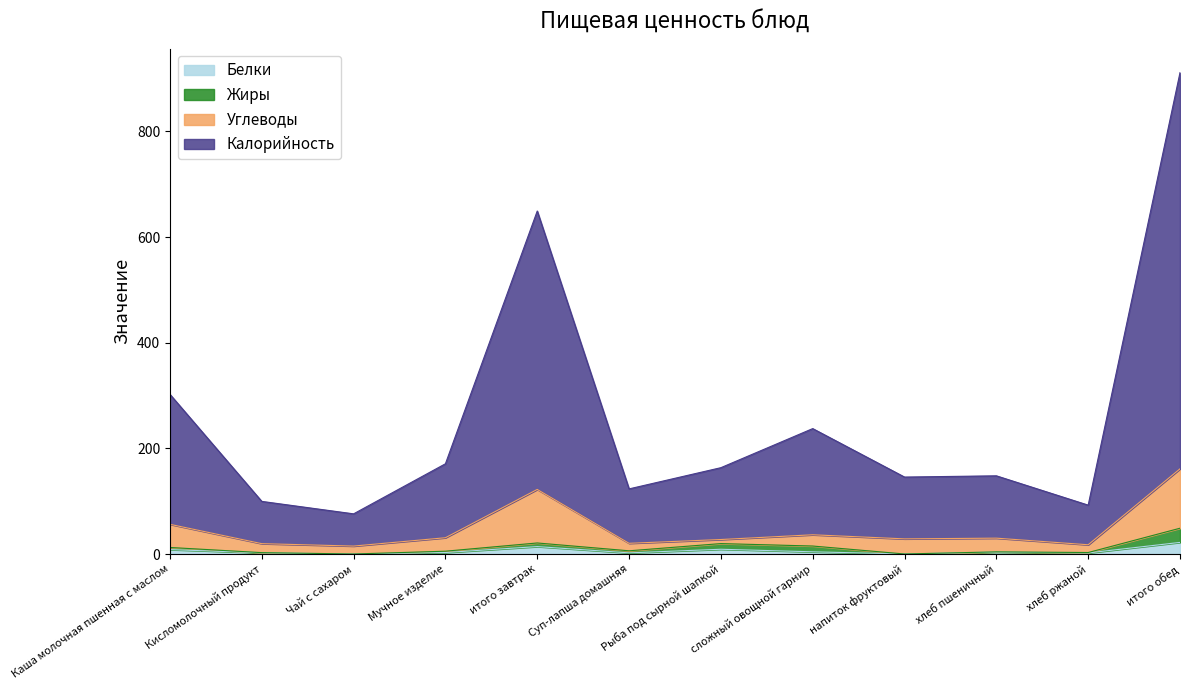

Between хлеб ржаной and Кисломолочный продукт, which is larger?

Кисломолочный продукт